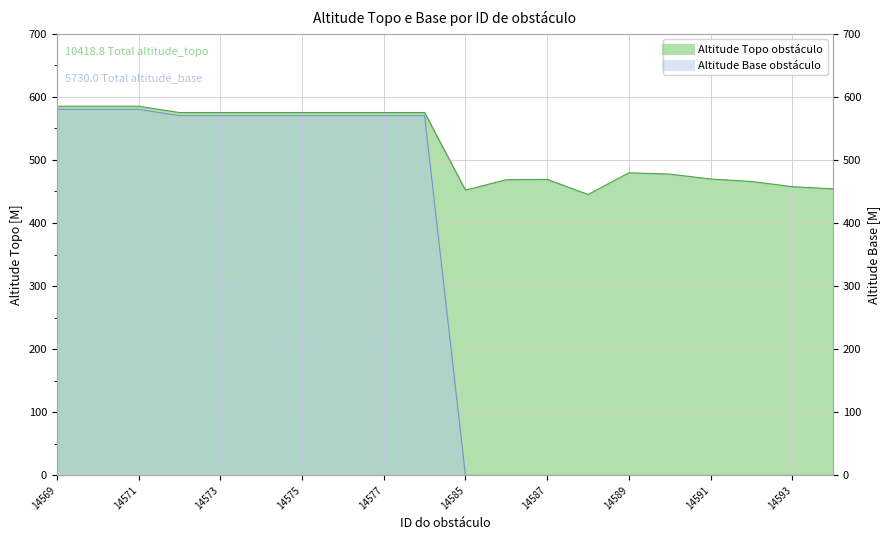

What is the difference between the second highest and second lowest values in the altitude_topo series?

132.9